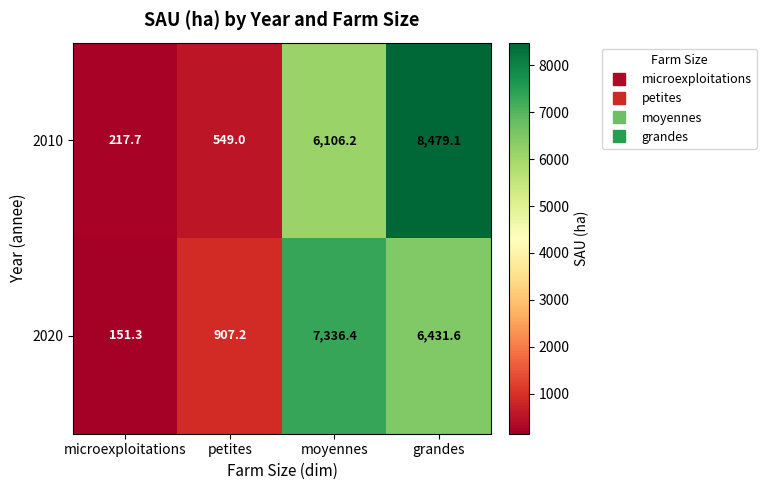

What is the total value across all series at microexploitations?

369.0